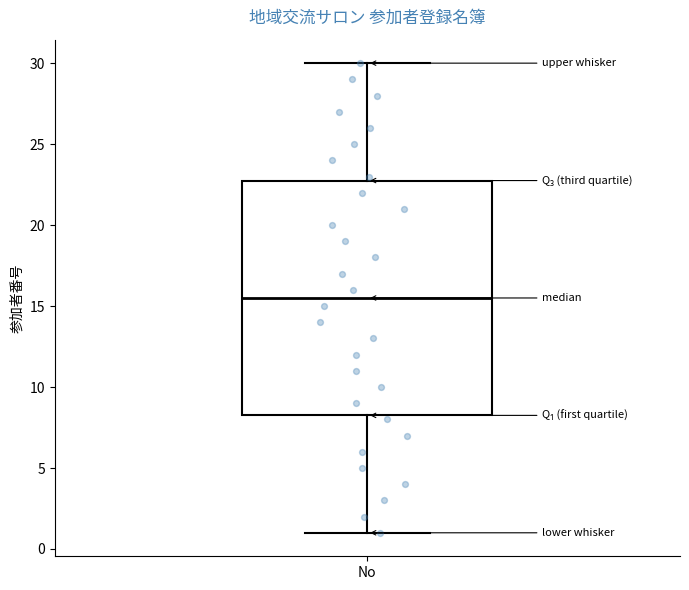

Transcribe this box plot: give where the median line is, the range the box spans, and where the two whiskers end, as read against the y-axis. The values are not printed on the chart, so give them approximately, as read against the axis.

median 15.5, box 8.5 to 23.0, whiskers 1.0 to 30.0